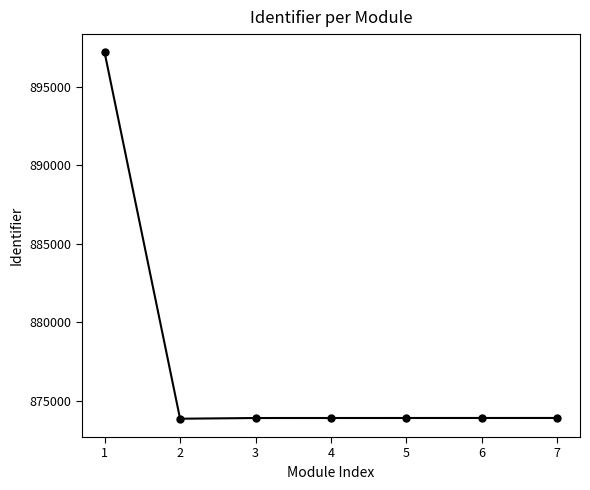

What is the minimum value shown in the chart?

873839